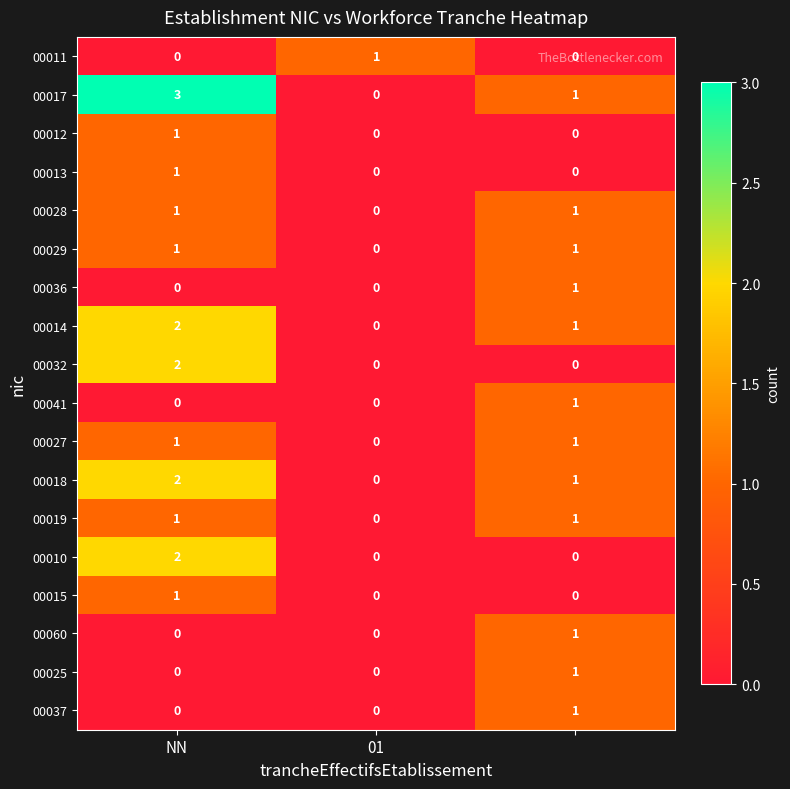

Which series has the largest total across all categories?

00017